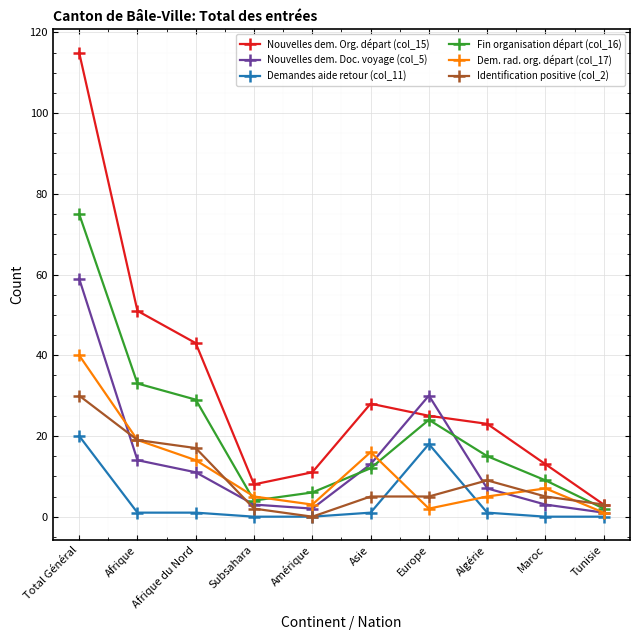

Is the value of Nouvelles dem. Org. départ (col_15) at Tunisie greater than the value of Nouvelles dem. Doc. voyage (col_5) at Europe?

No